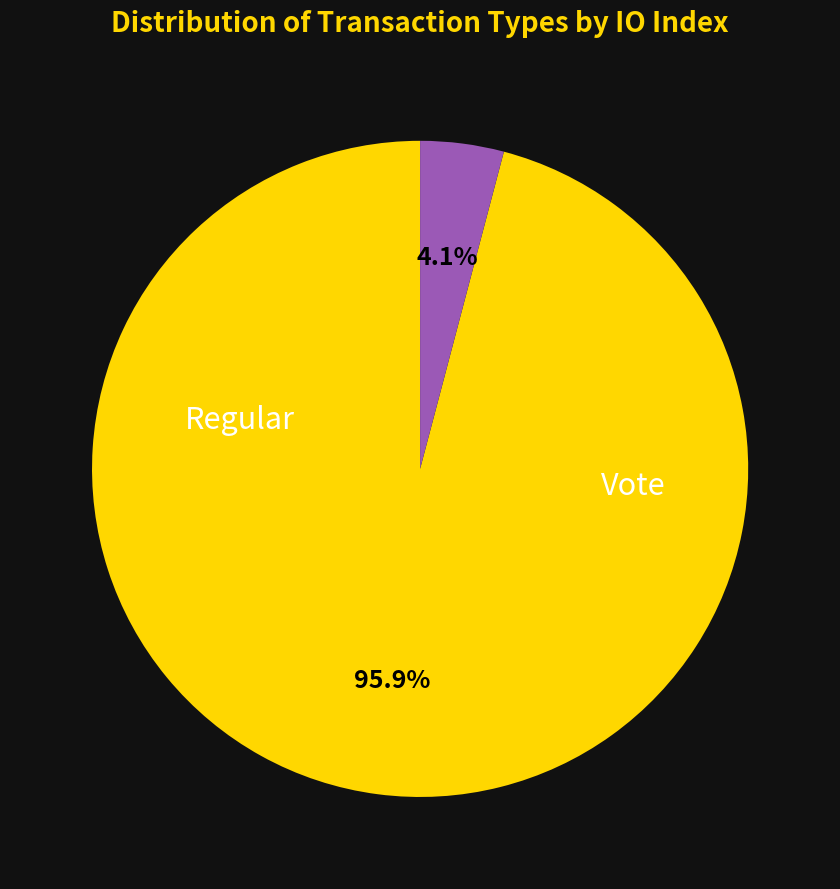

Count the number of slices in the pie.

2